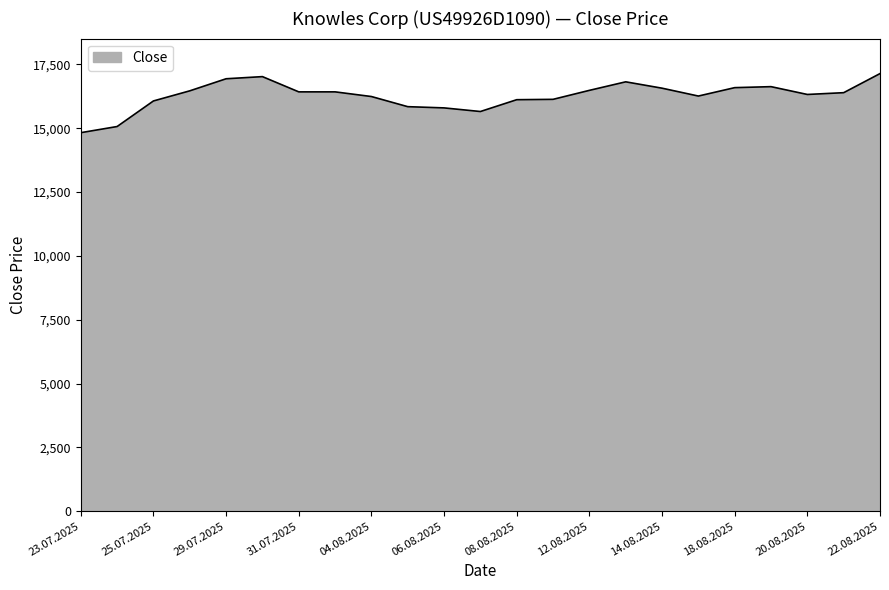

What is the minimum value shown in the chart?

14827